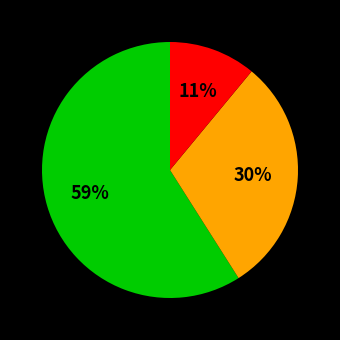

To the nearest percent, what is the difference between the largest and smallest slice percentages?

48%